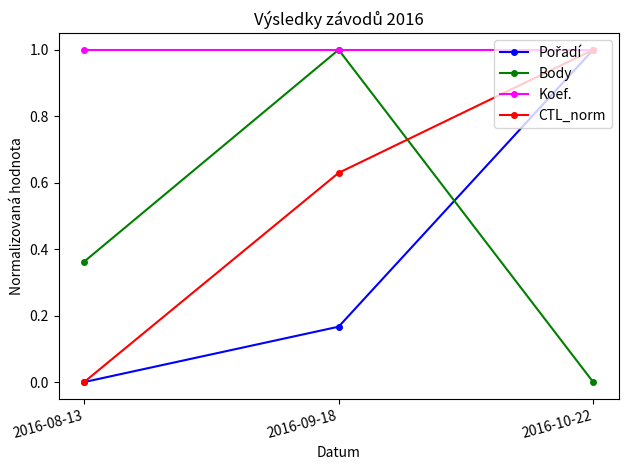

The value of CTL_norm at 2016-08-13 is -0.6. True or false?

False